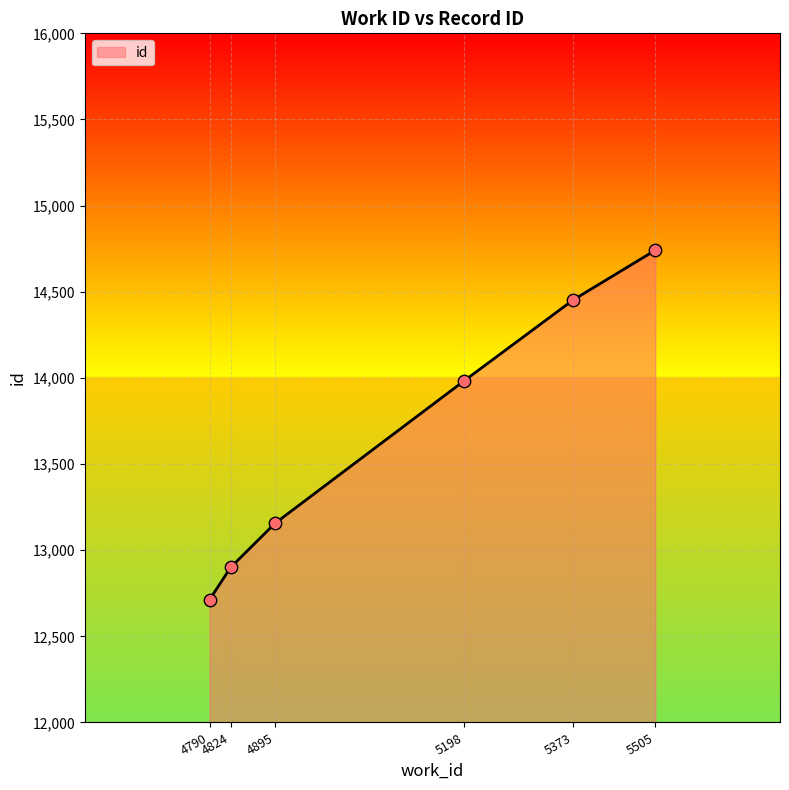

Approximately how many times larger is the value at 4790 compared to 5198?

0.9